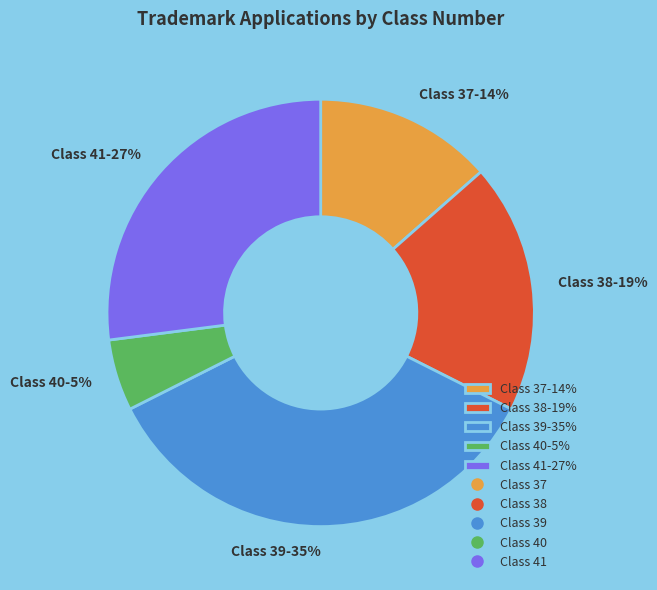

How many segments does this pie chart have?

5